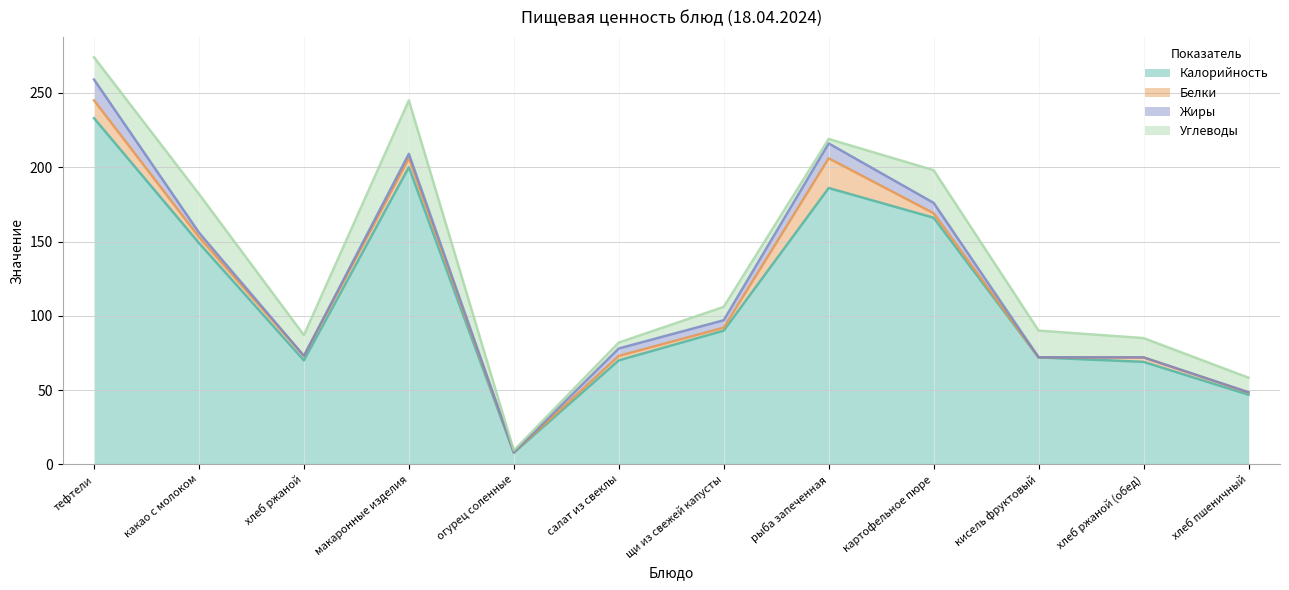

Does the chart have visible grid lines?

Yes